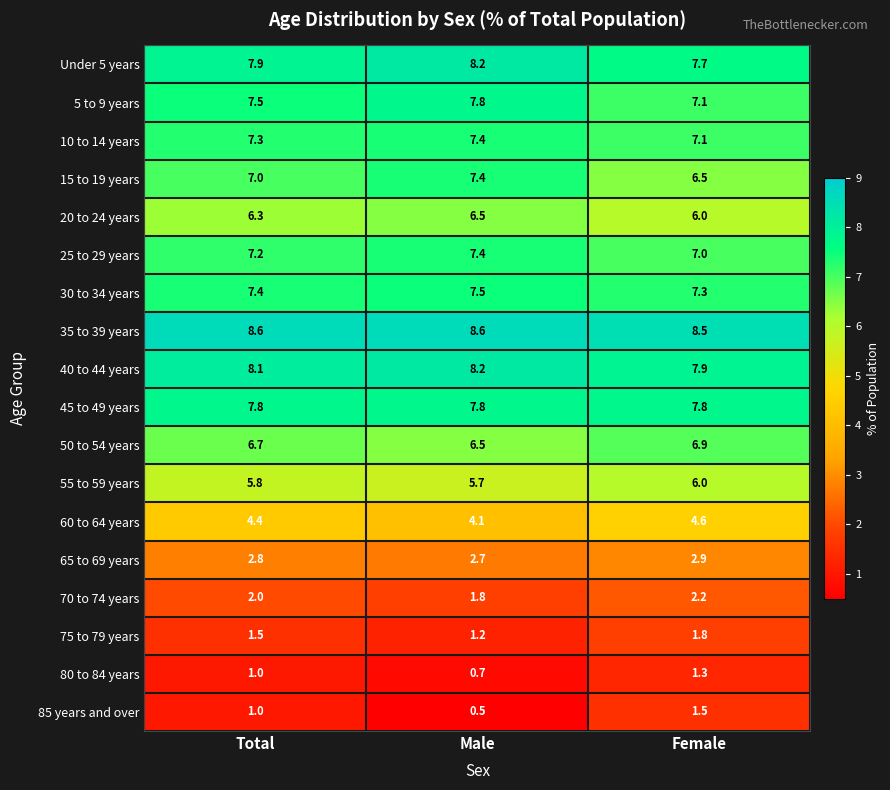

How many 60 to 64 years values are between 4 and 5?

3